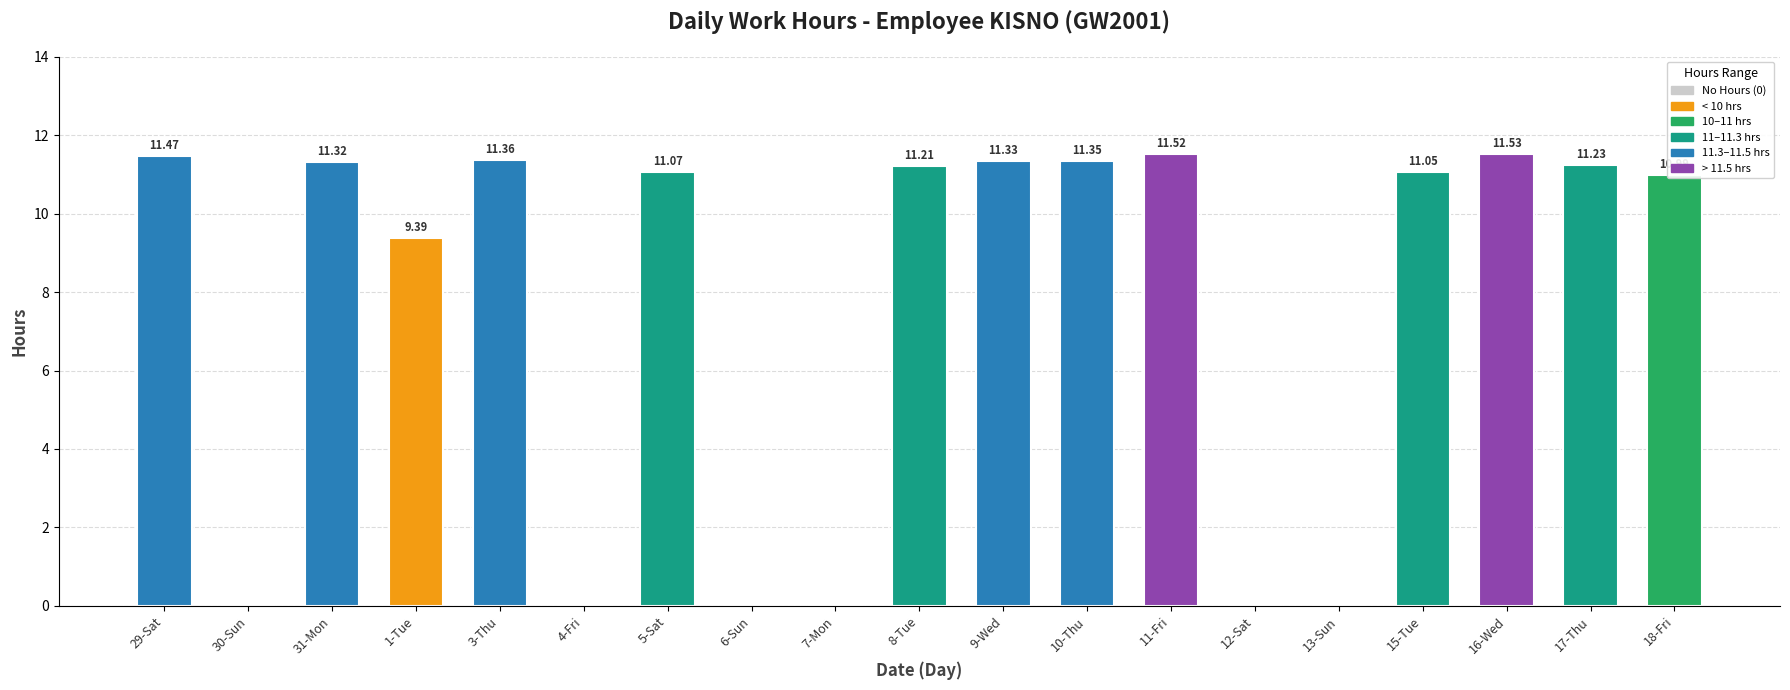

What value does the data have at 16-Wed?

11.5